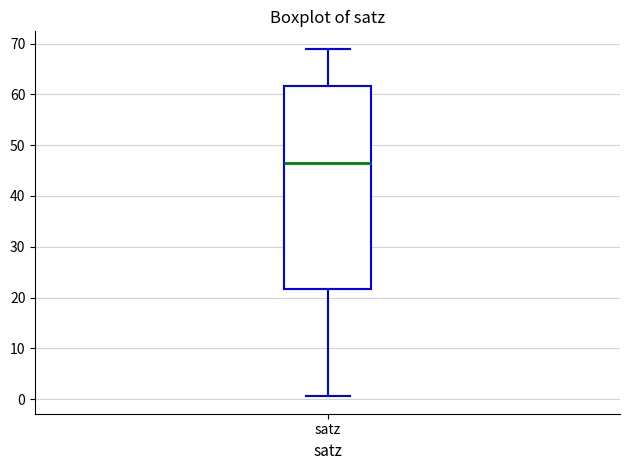

Transcribe this box plot: give where the median line is, the range the box spans, and where the two whiskers end, as read against the y-axis. The values are not printed on the chart, so give them approximately, as read against the axis.

median 47, box 22 to 62, whiskers 1 to 69